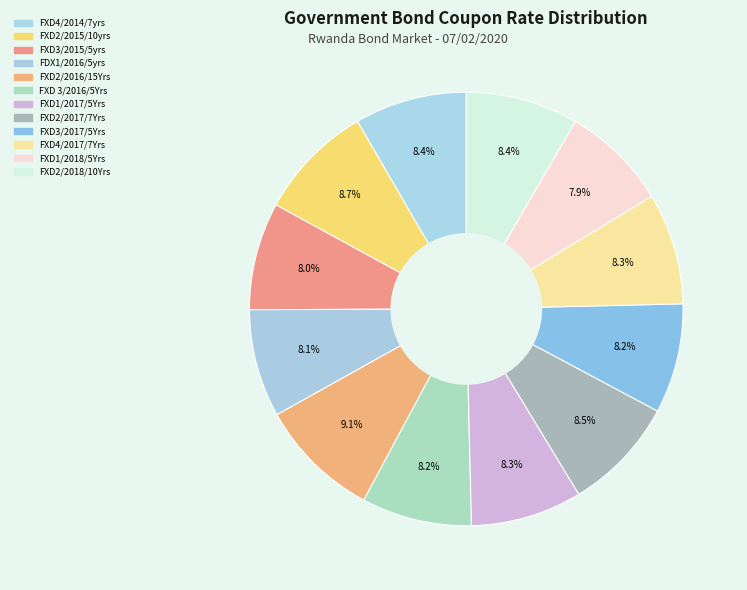

Which slice is the smallest?

FXD1/2018/5Yrs